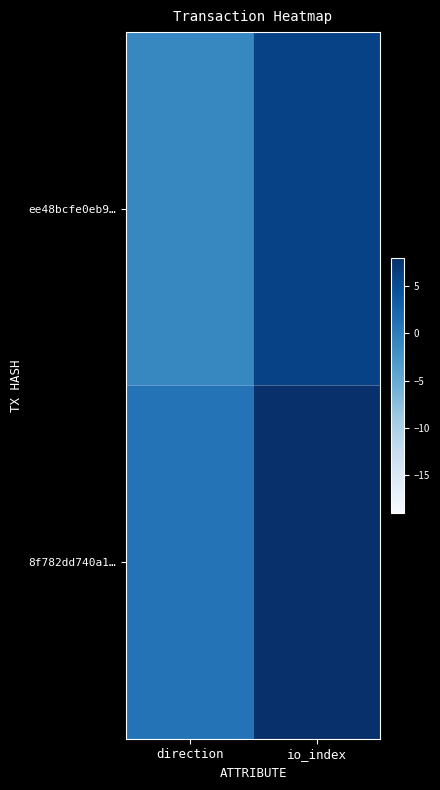

Reading left to right, list all the values displayed in this chart.

ee48bcfe0eb9…: direction=-1	io_index=6
8f782dd740a1…: direction=1	io_index=8